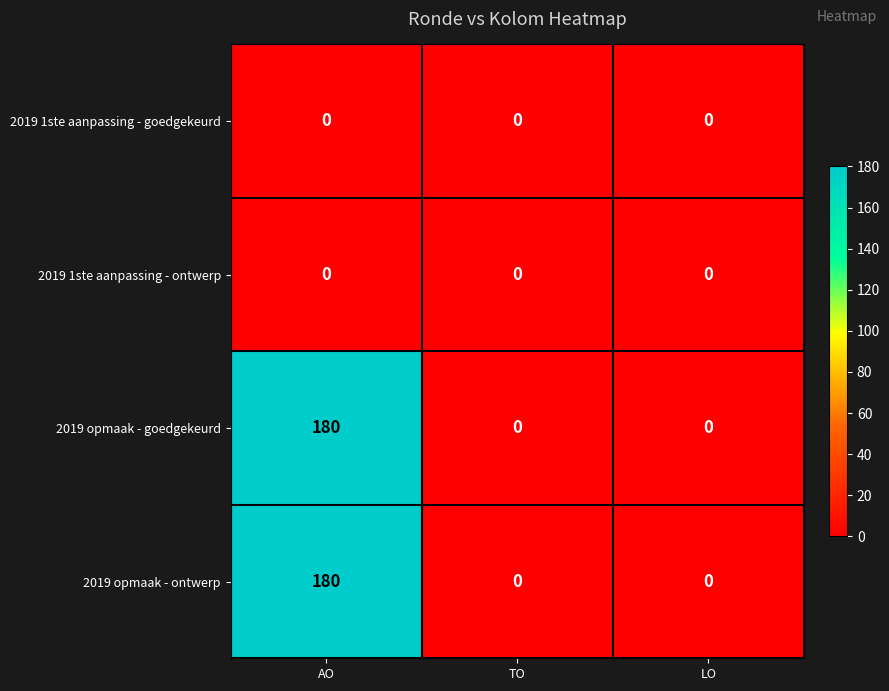

What is the difference between the maximum and minimum values in the 2019 opmaak - ontwerp series?

180